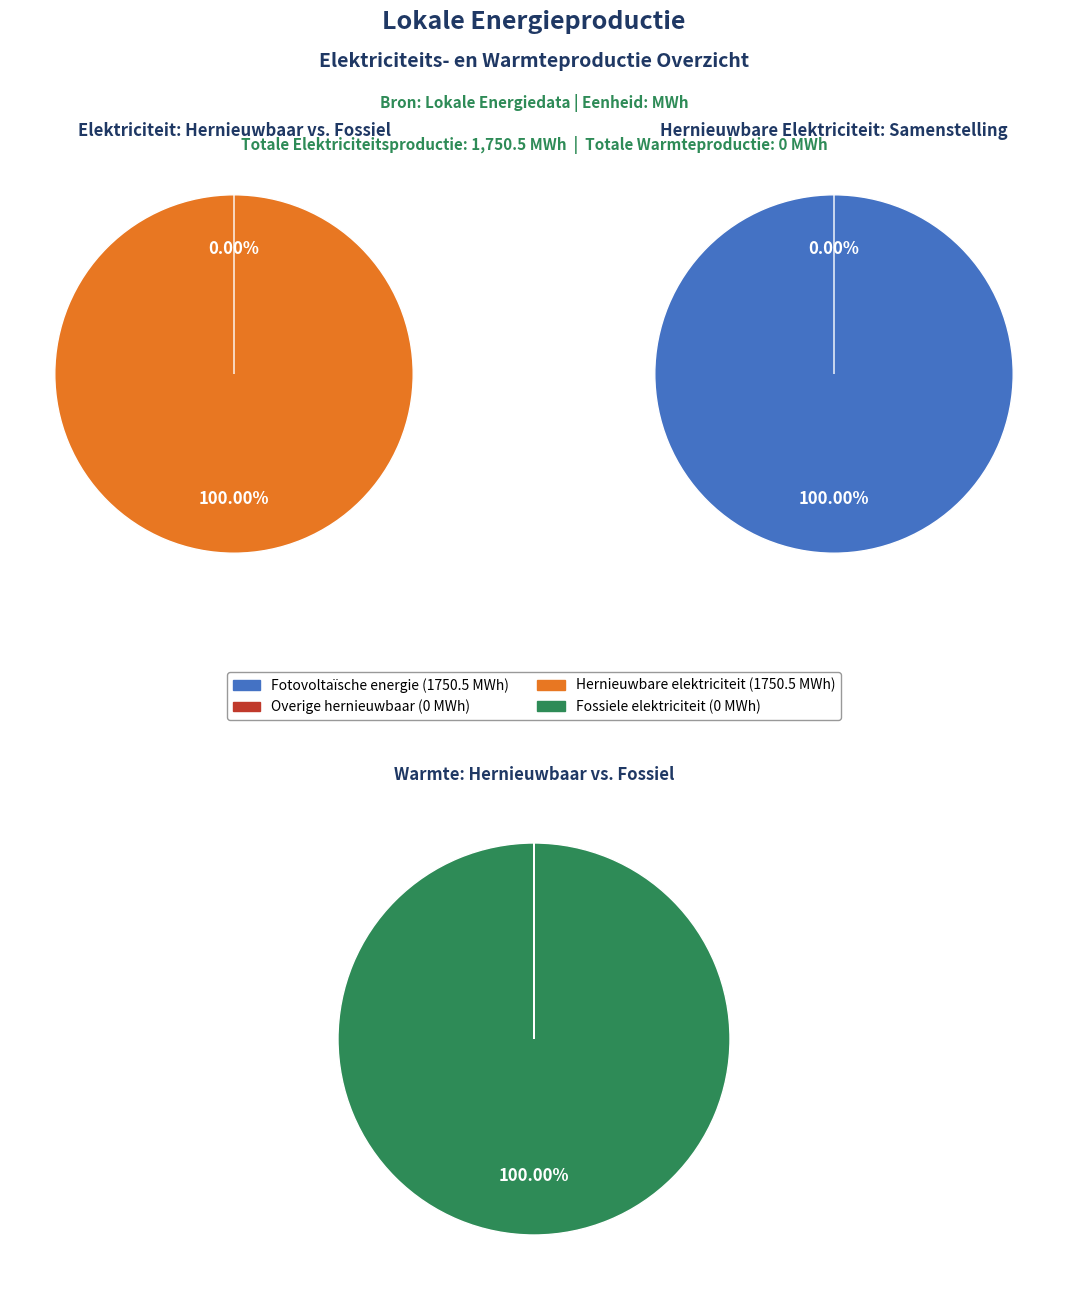

Which slice is the largest?

Fotovoltaïsche energie